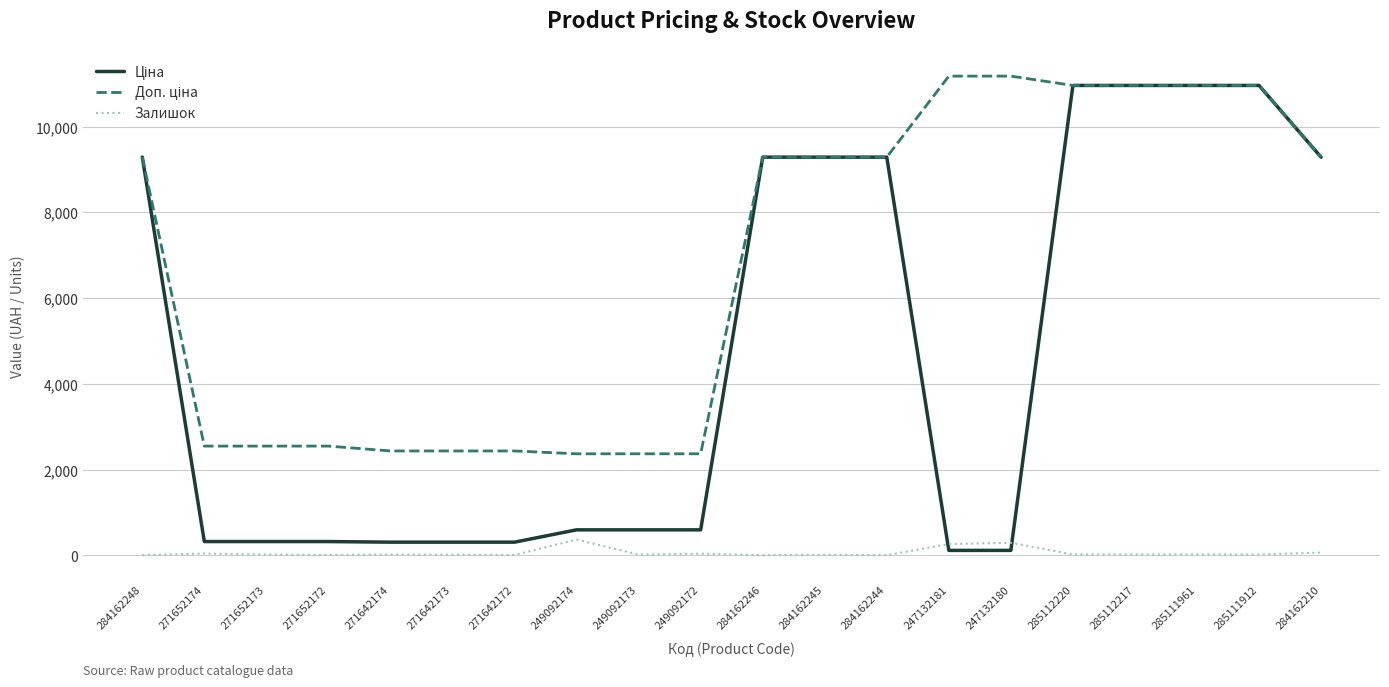

What is the maximum value shown in the chart?

11182.0